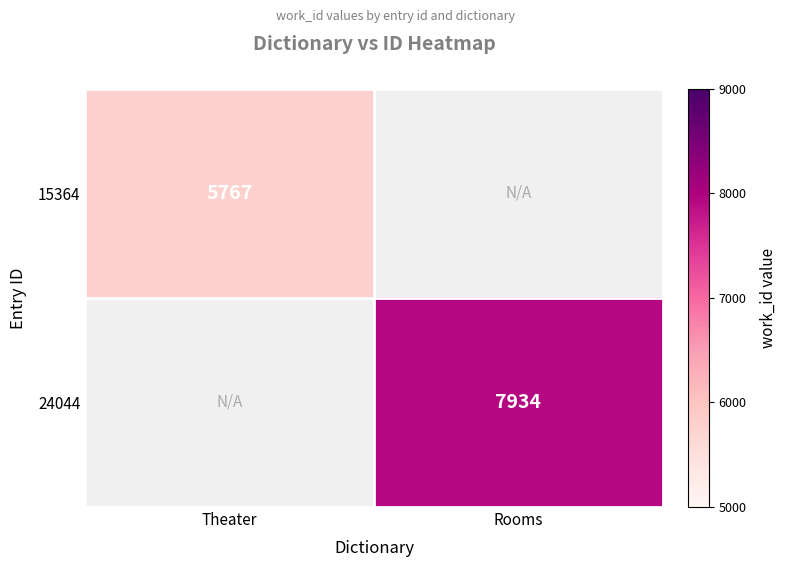

Count the number of categories in the chart.

2